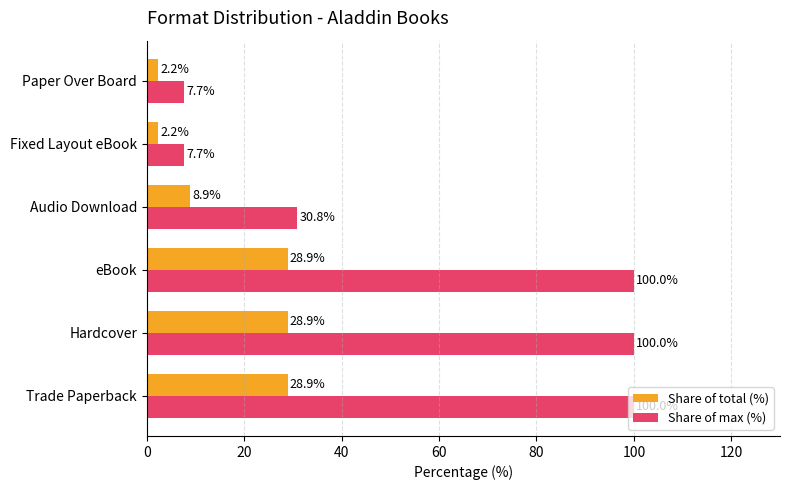

Which series has the largest total across all categories?

Share of max (%)